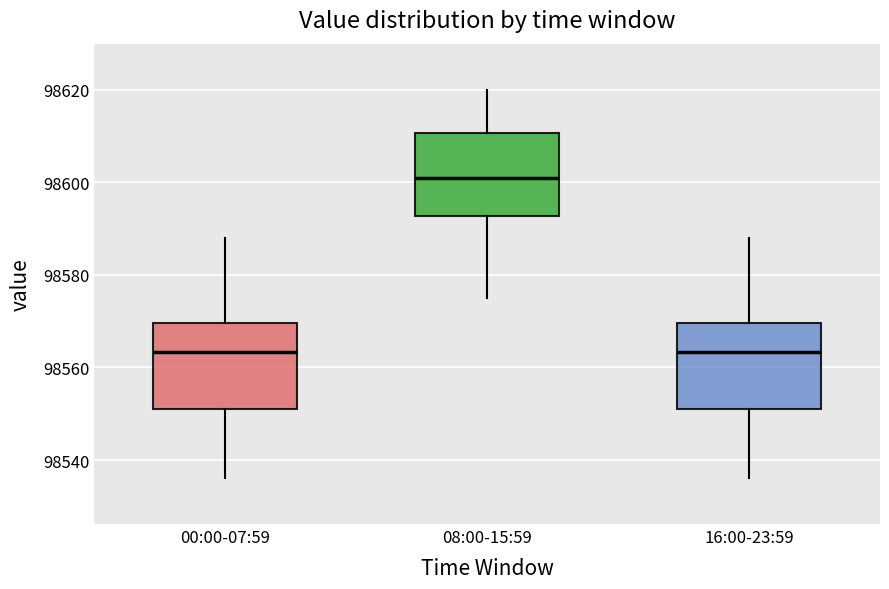

Where does the lower whisker of the box for 08:00-15:59 end on the y-axis? The values are not printed on the chart, so give them approximately, as read against the axis.

98576